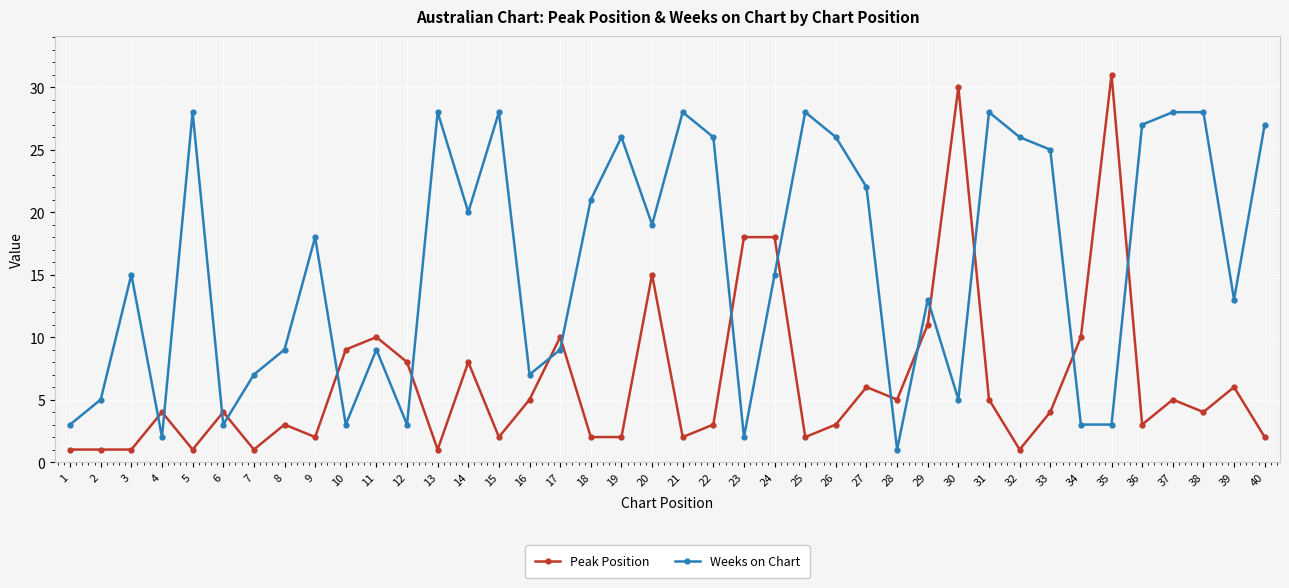

List the series in order of their overall mean, lowest first.

Peak Position, Weeks on Chart